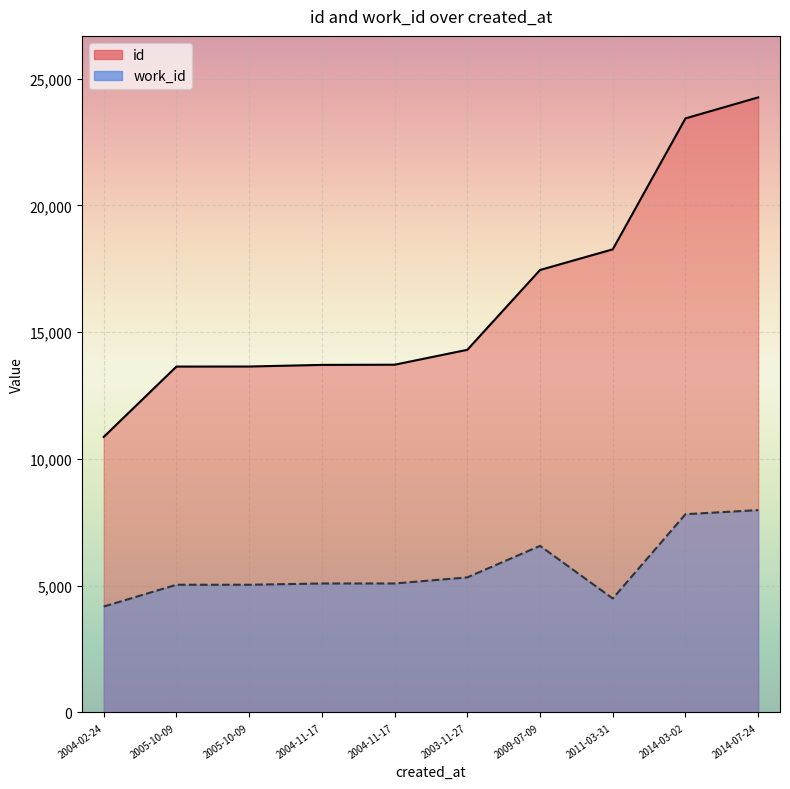

What is the difference between the maximum and second lowest values in the id series?

10615